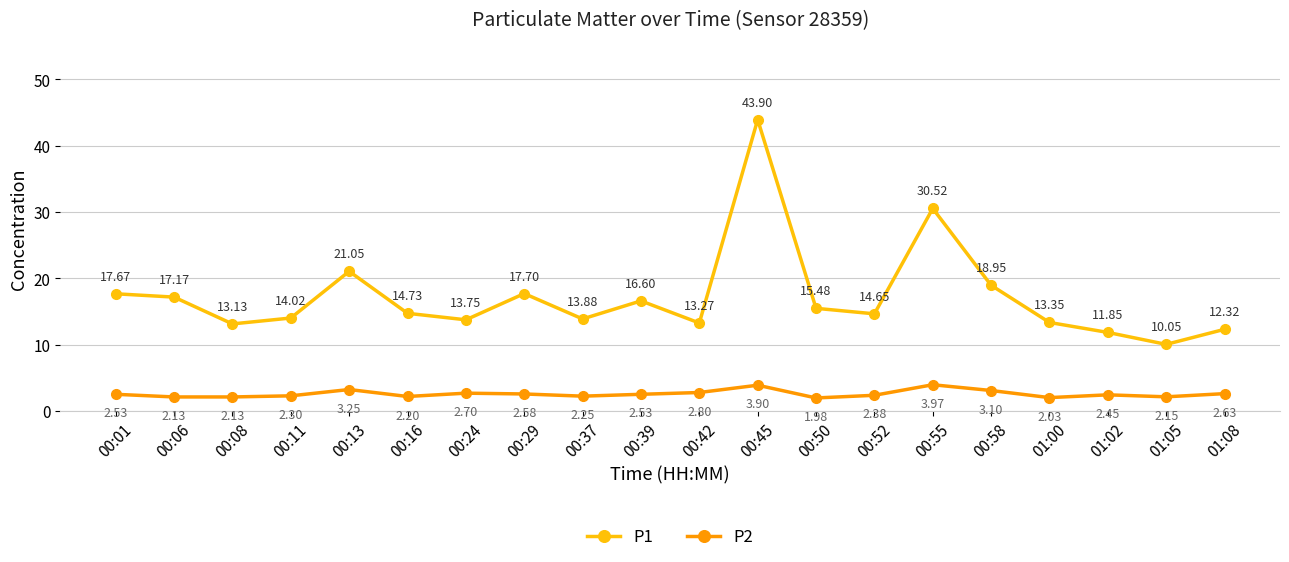

What is the label of the 17th point from the left?

01:00